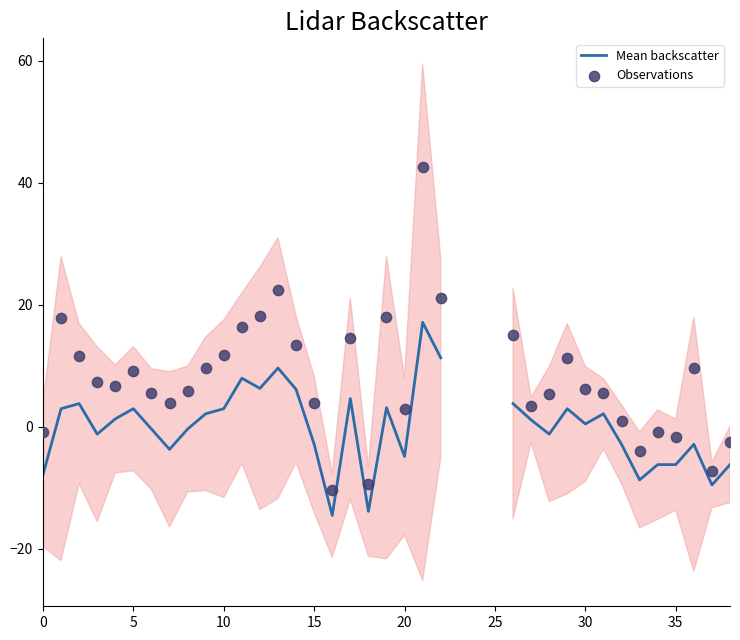

Which series contains the highest Y value?

Observations